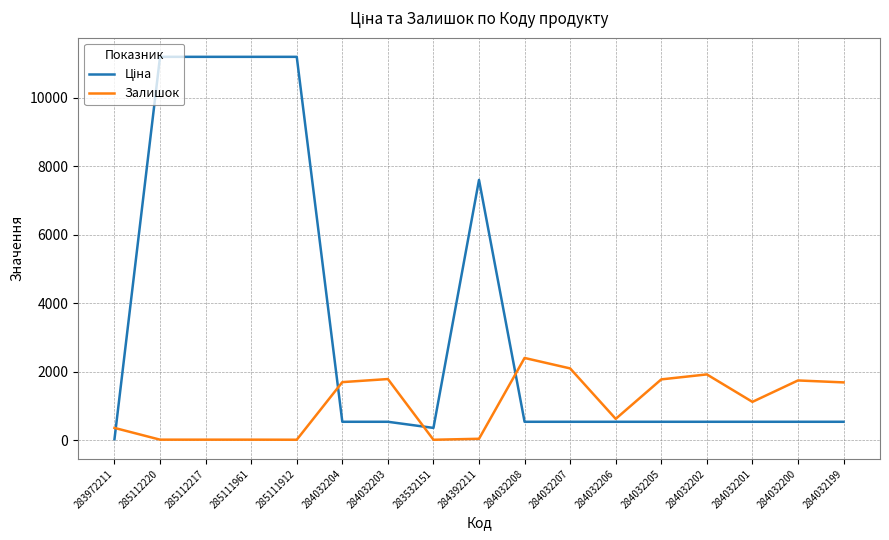

What is the total value across all series at 284032202?

2460.0